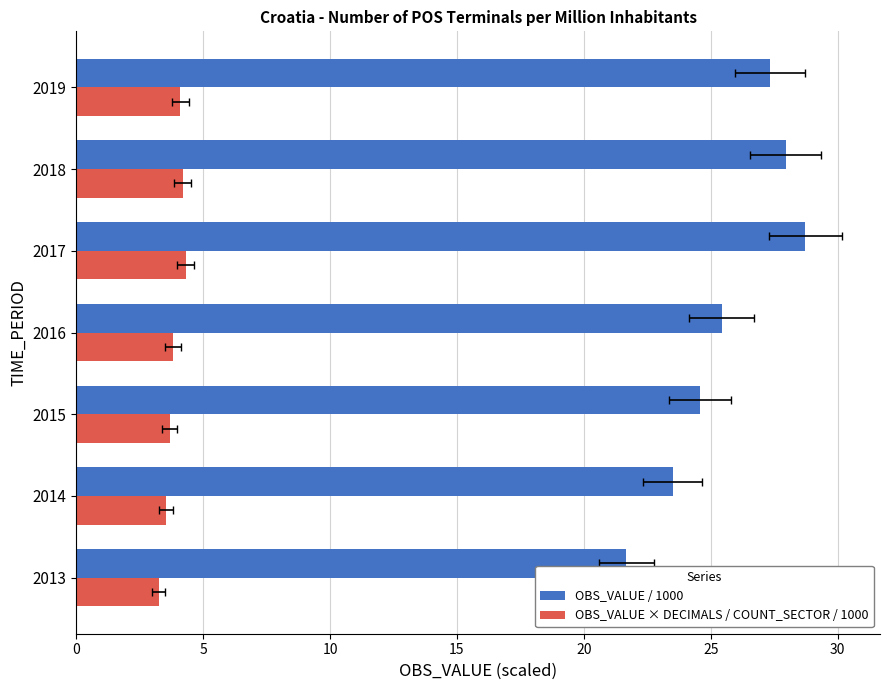

Is the value of OBS_VALUE / 1000 at 2018 greater than the value of OBS_VALUE × DECIMALS / COUNT_SECTOR / 1000 at 2017?

Yes